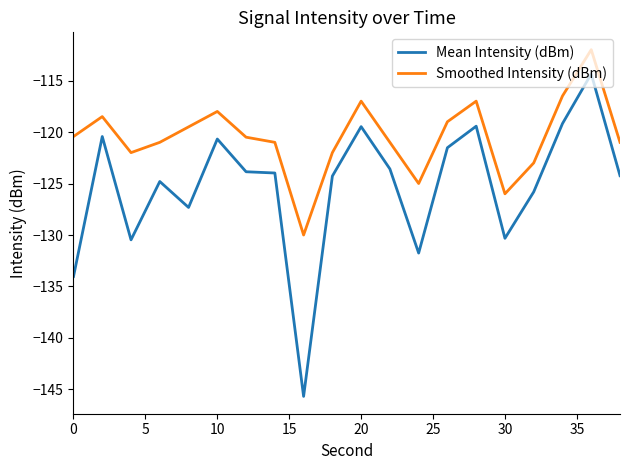

True or false: Mean Intensity (dBm) and Smoothed Intensity (dBm) intersect in this chart.

False